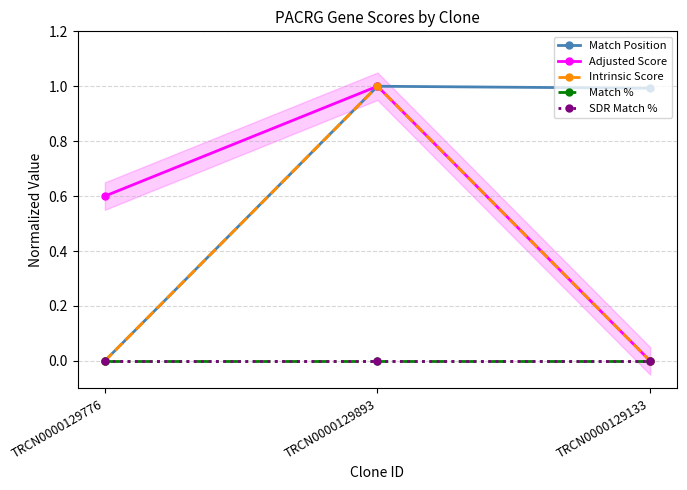

How many categories are shown in the chart?

3